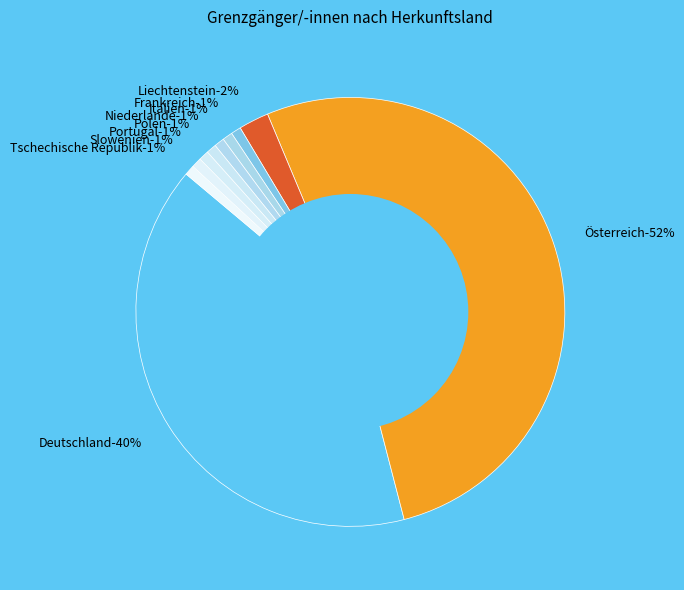

Which category accounts for the majority?

Österreich